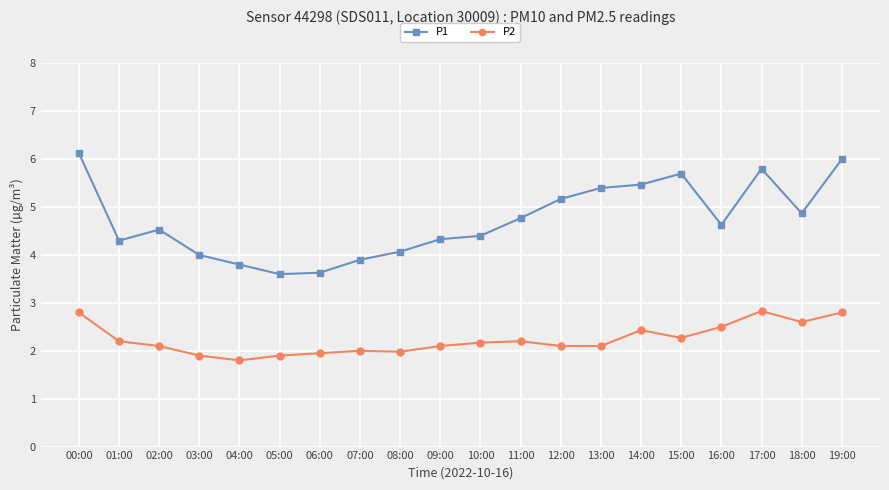

Where is the first local maximum for P1?

02:00